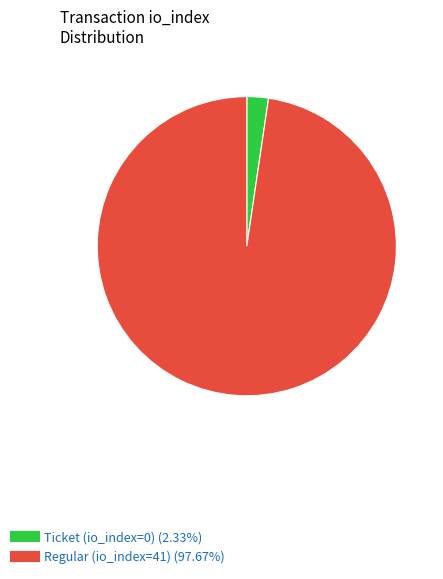

What is the smallest slice in the pie chart?

Ticket (io_index=0)